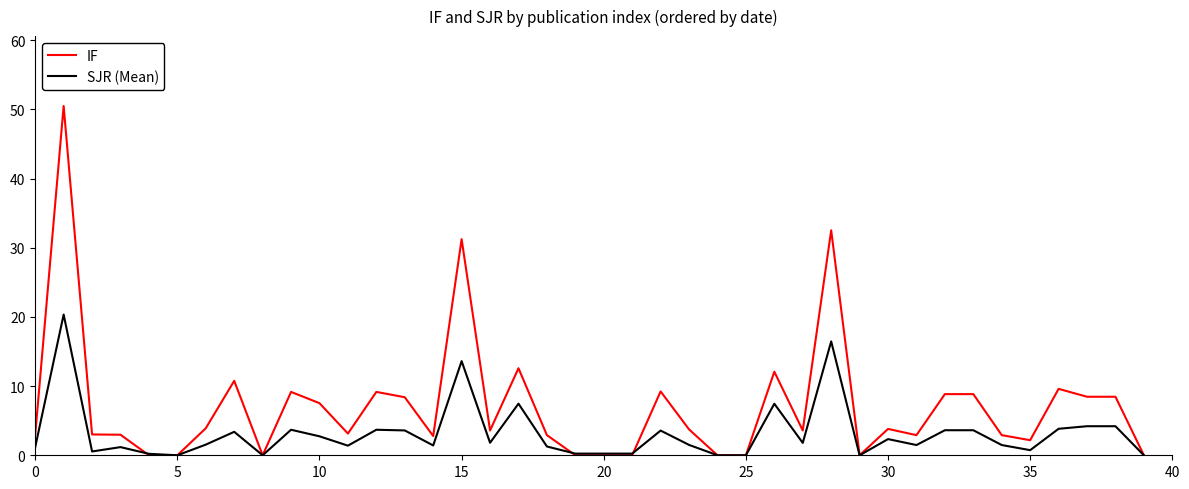

What are all the series names shown in the legend?

IF, SJR (Mean)